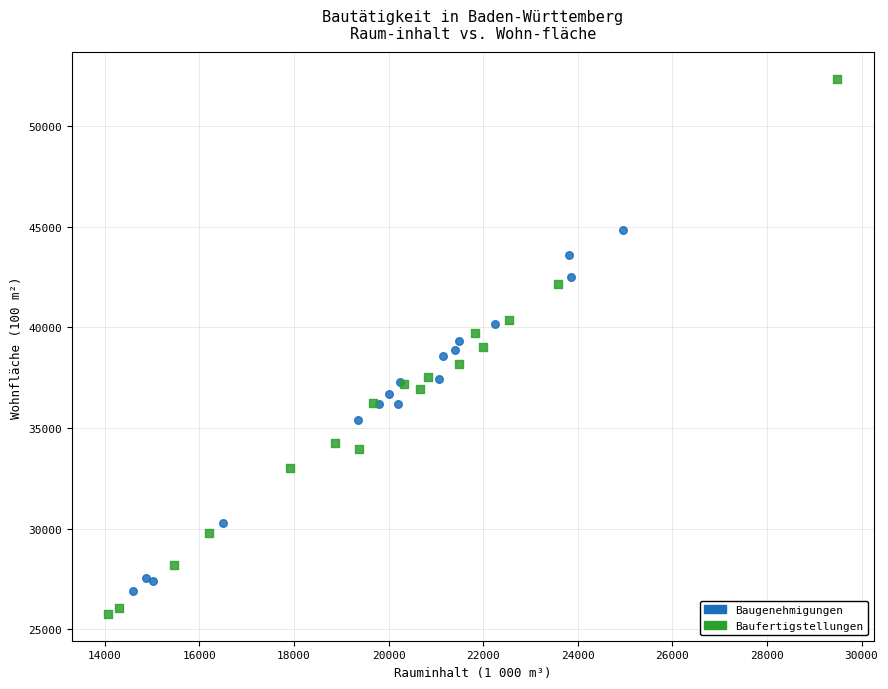

Which series reaches the maximum Y coordinate?

Baufertigstellungen